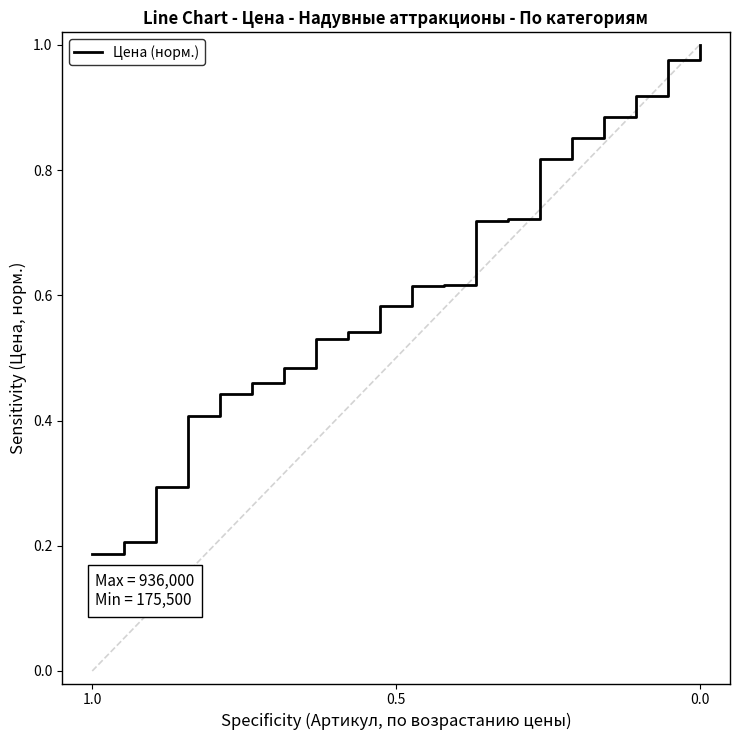

What is the difference between the maximum and minimum values?

0.8